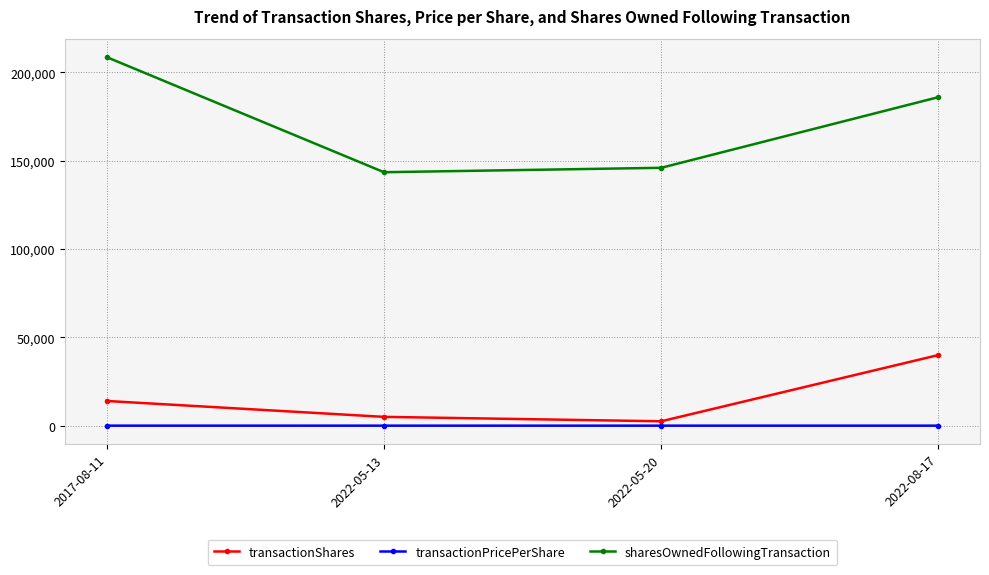

Does the chart have visible grid lines?

Yes